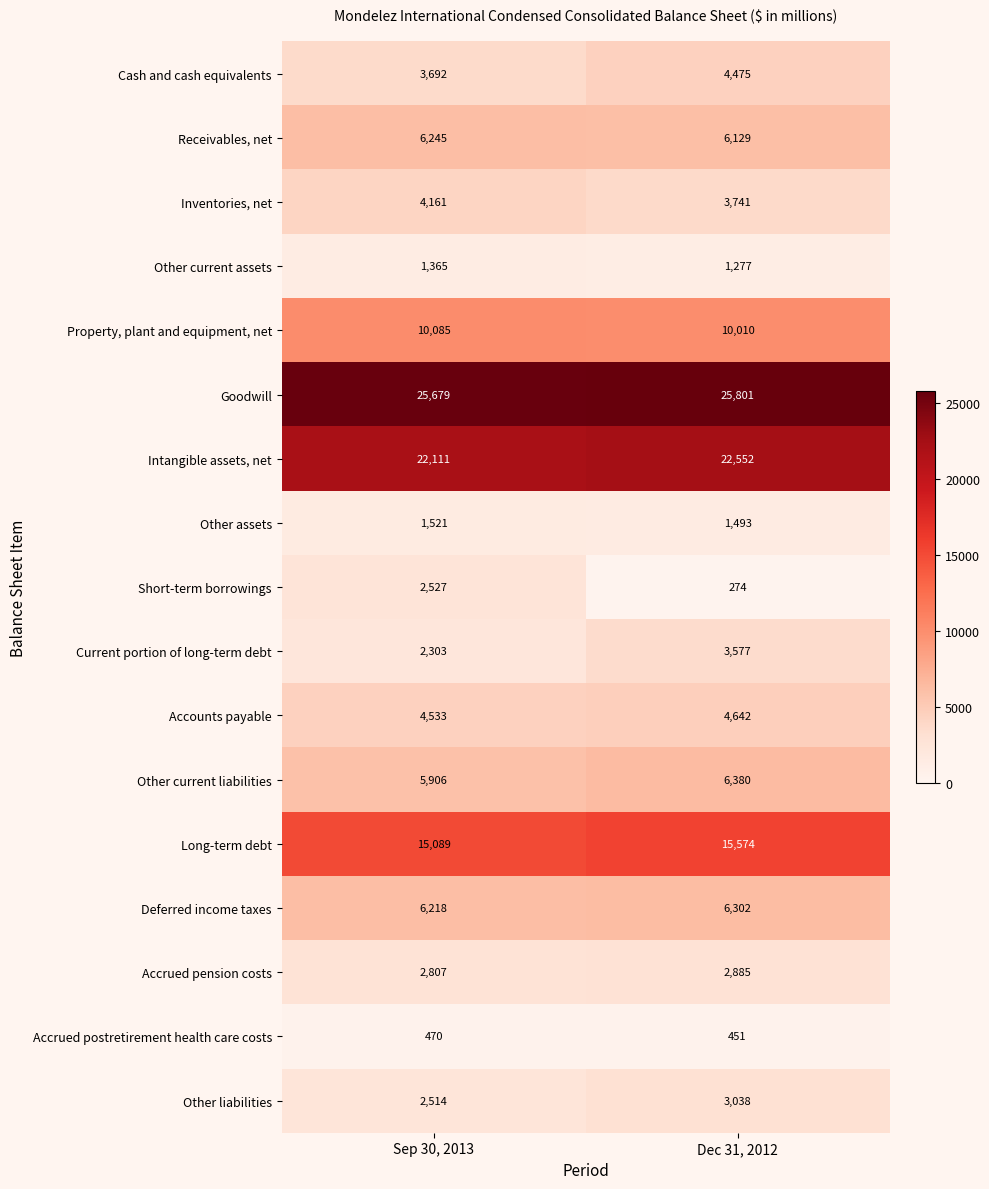

What is the average value of the Accounts payable series?

4588